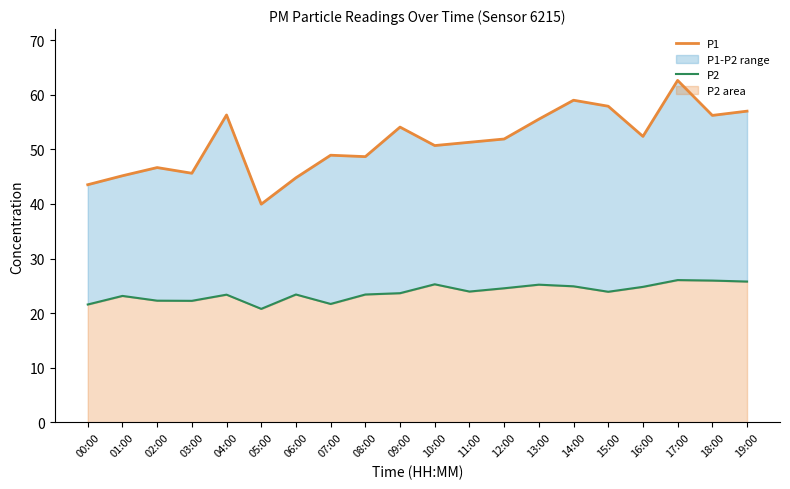

What is the difference between the maximum and second lowest values in the P1 series?

19.1